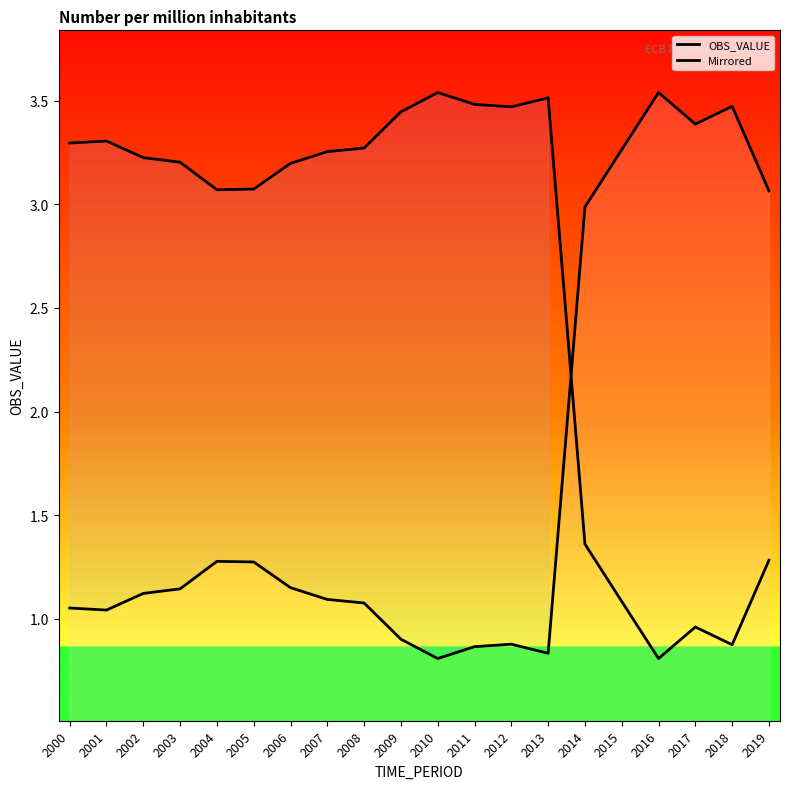

At how many categories does at least one series exceed 3?

19